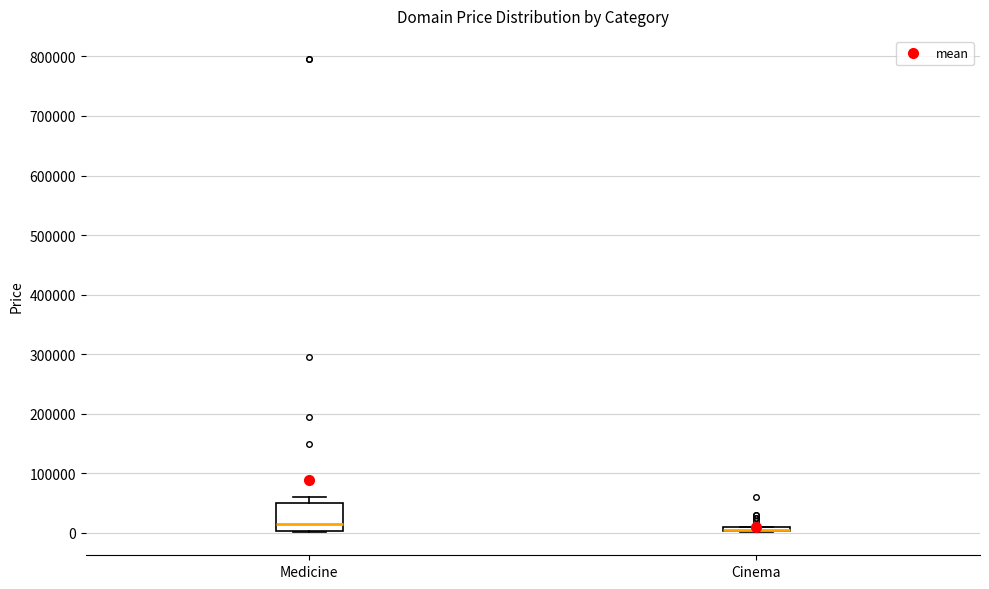

Comparing the boxes themselves (not the whiskers), which one is the tallest?

Medicine